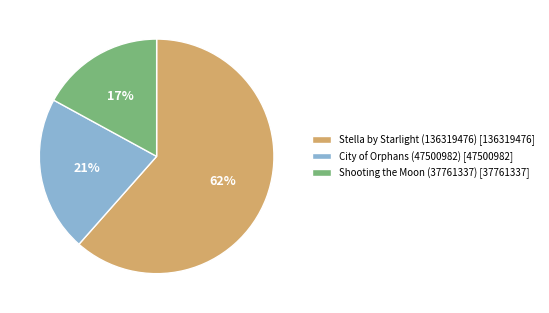

What is the ratio of the value at Stella by Starlight (136319476) [136319476] to the value at Shooting the Moon (37761337) [37761337]?

3.6